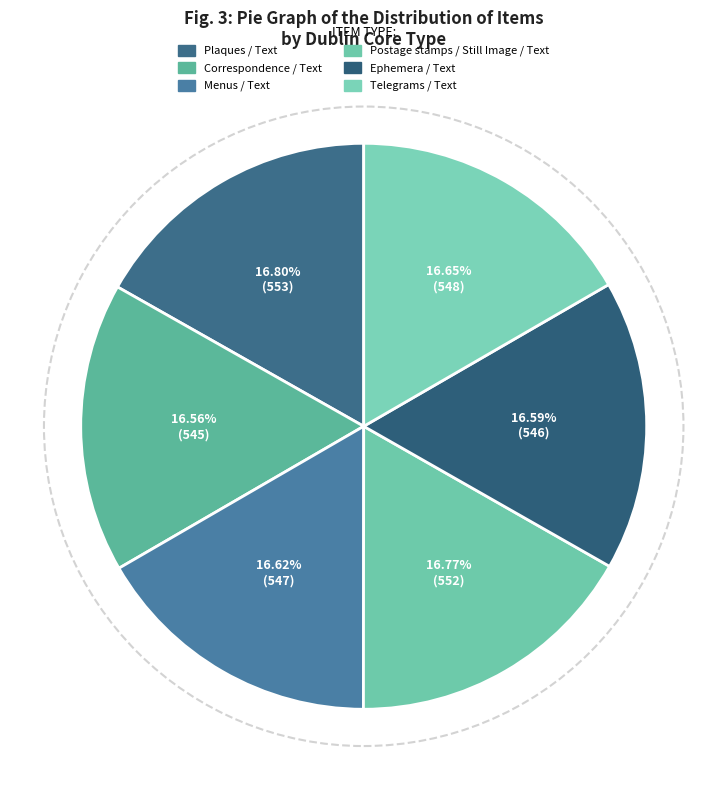

Between Telegrams / Text and Postage stamps / Still Image / Text, which is larger?

Postage stamps / Still Image / Text